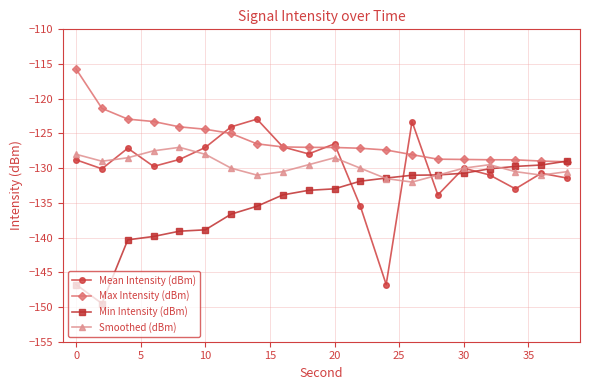

What is the value of the Smoothed (dBm) point at the 9th from the left?

-130.5